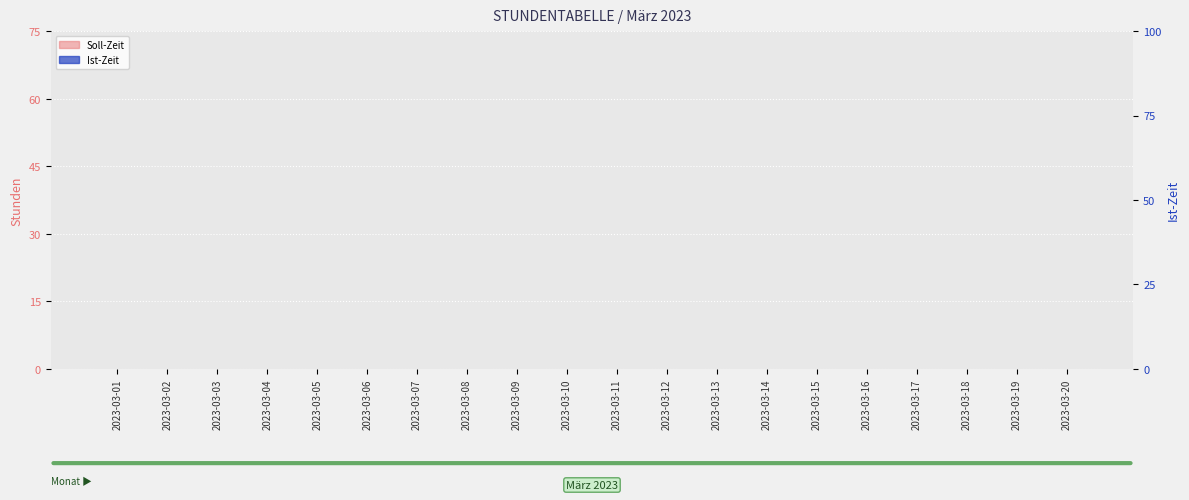

The Soll-Zeit series shows 0.0 at 2023-03-17. True or false?

True